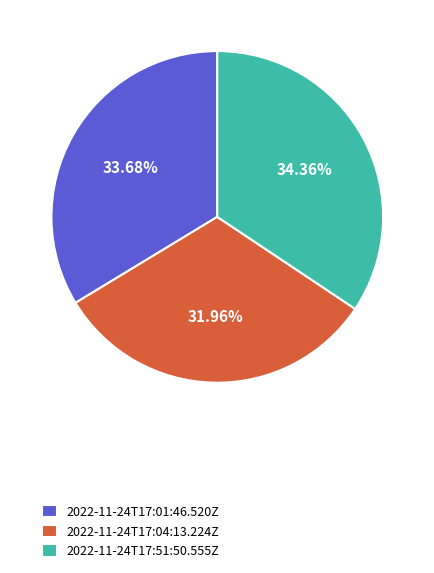

To the nearest percent, what portion does 2022-11-24T17:04:13.224Z represent?

32%